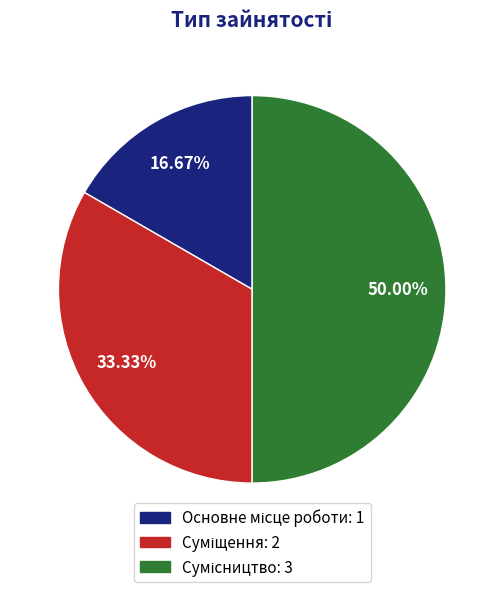

To the nearest percent, what percentage of the pie is Основне місце роботи?

17%